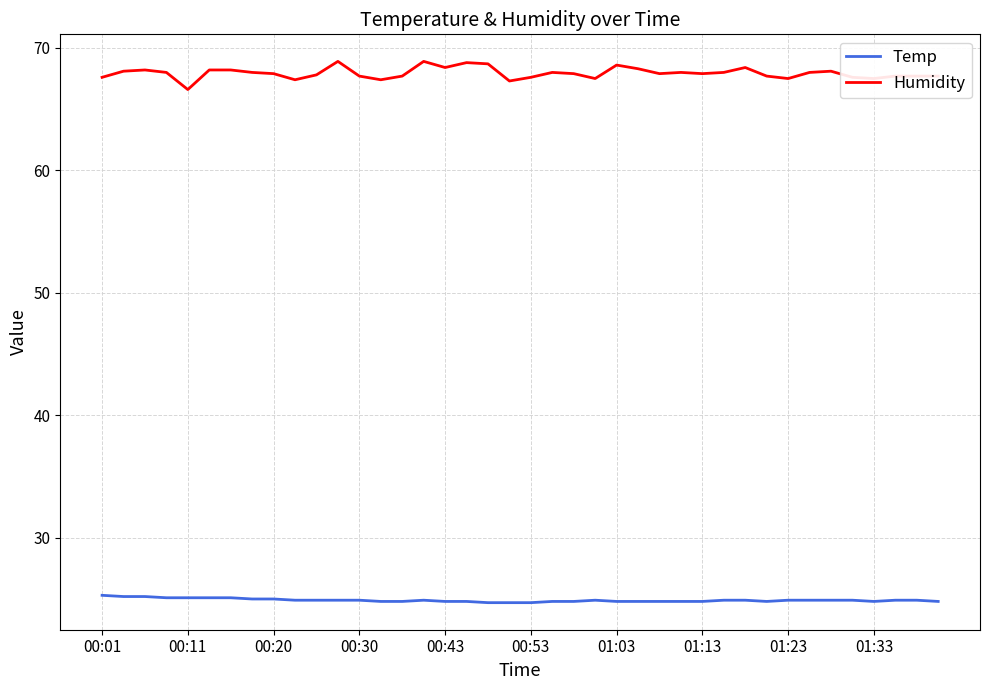

True or false: Humidity and Temp intersect in this chart.

False